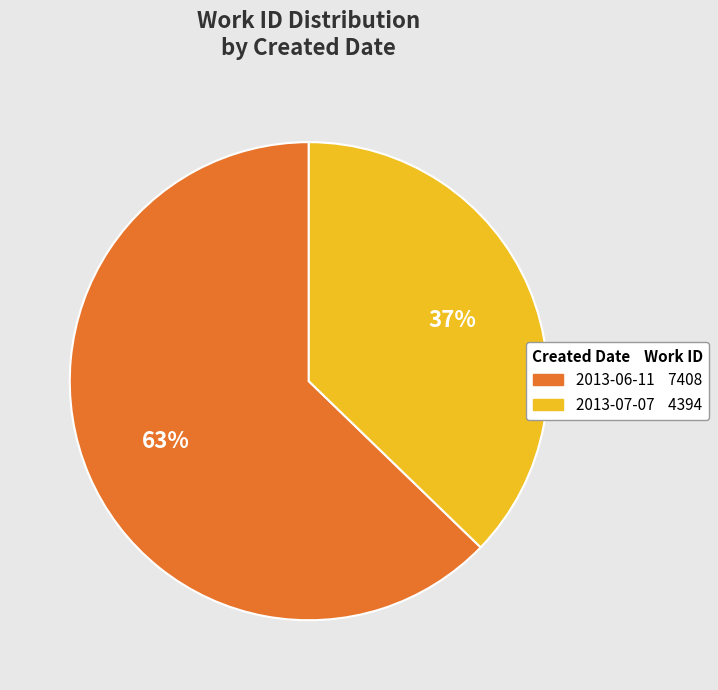

Rank the categories by value from highest to lowest.

2013-06-11, 2013-07-07